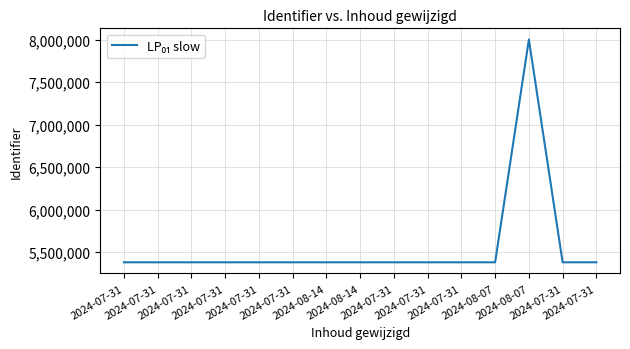

Does the chart have visible grid lines?

Yes